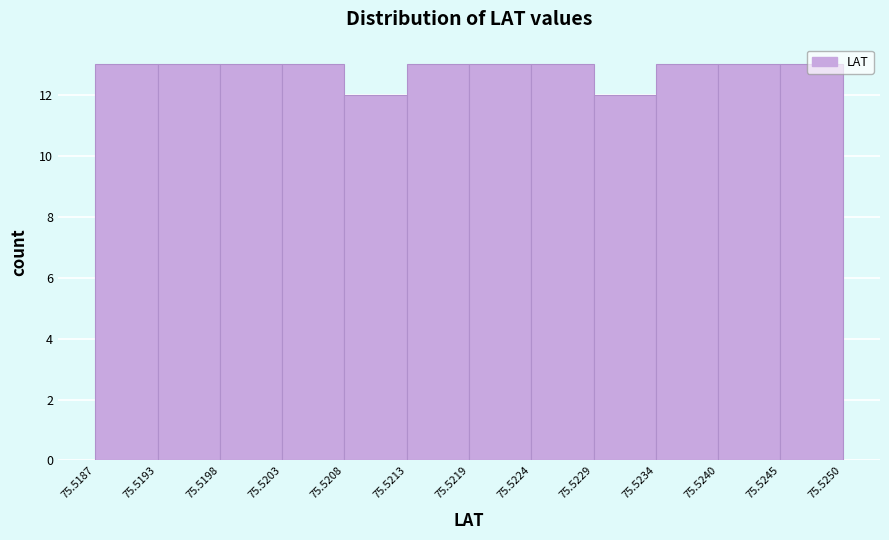

What is the height of the bar covering 75.5245 to 75.5250 on the x-axis? The values are not printed on the chart, so give them approximately, as read against the axis.

13